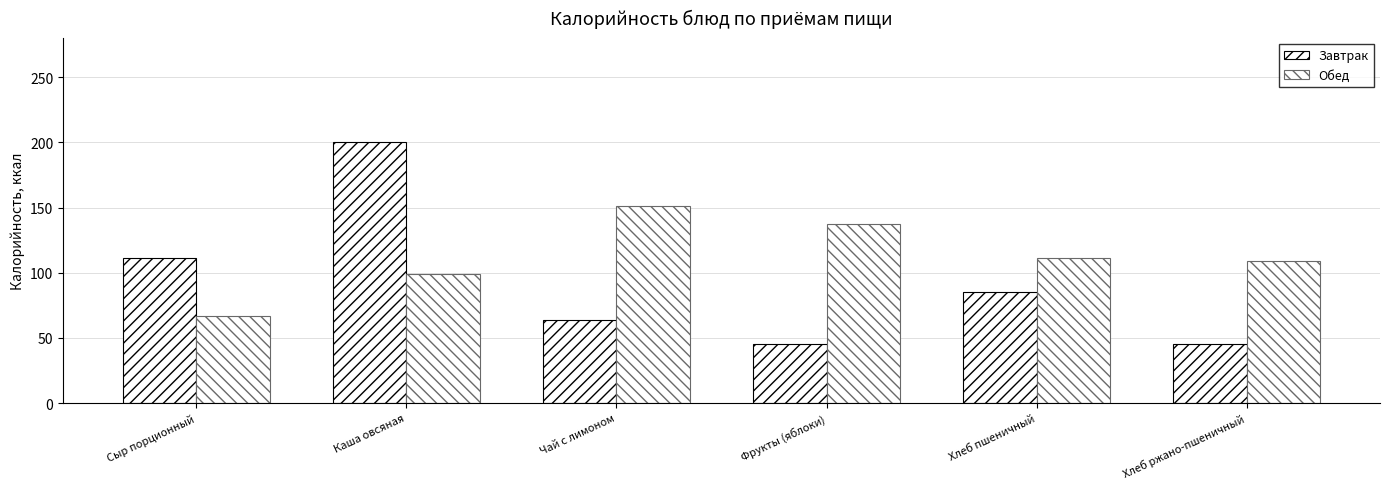

What is the label of the 1st bar from the right?

Хлеб ржано-пшеничный